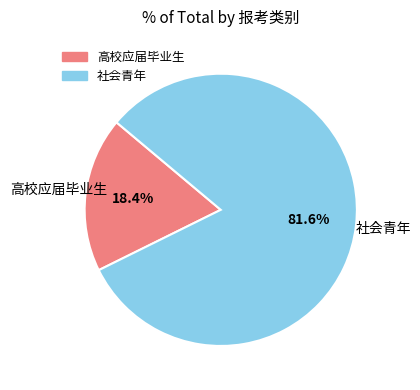

What is the total percentage of 高校应届毕业生 and 社会青年?

100.0%